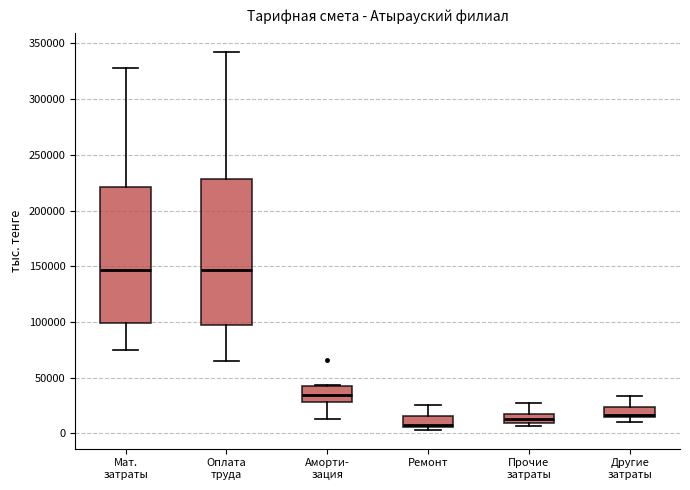

Where is the lower edge of the box for Мат. затраты on the y-axis? The values are not printed on the chart, so give them approximately, as read against the axis.

100000